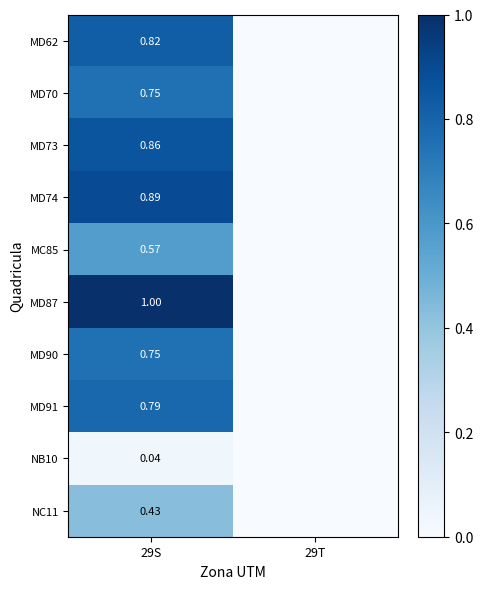

Is the value of MD70 at 29S greater than the value of MD91 at 29S?

No